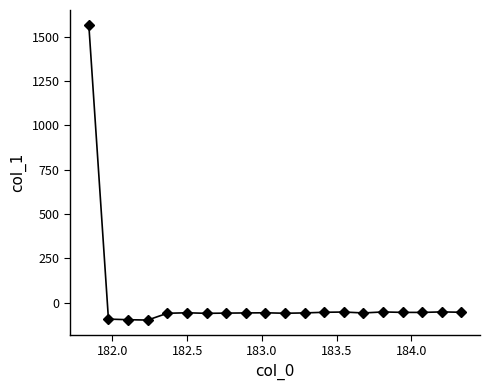

How many positive values are there?

1